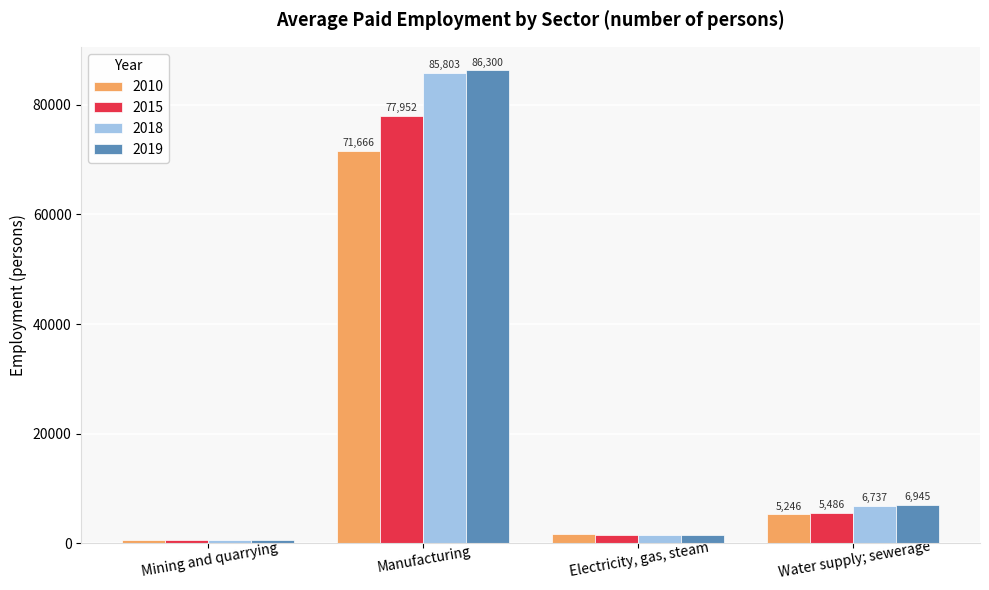

At which label does 2019 first exceed 6945?

Manufacturing